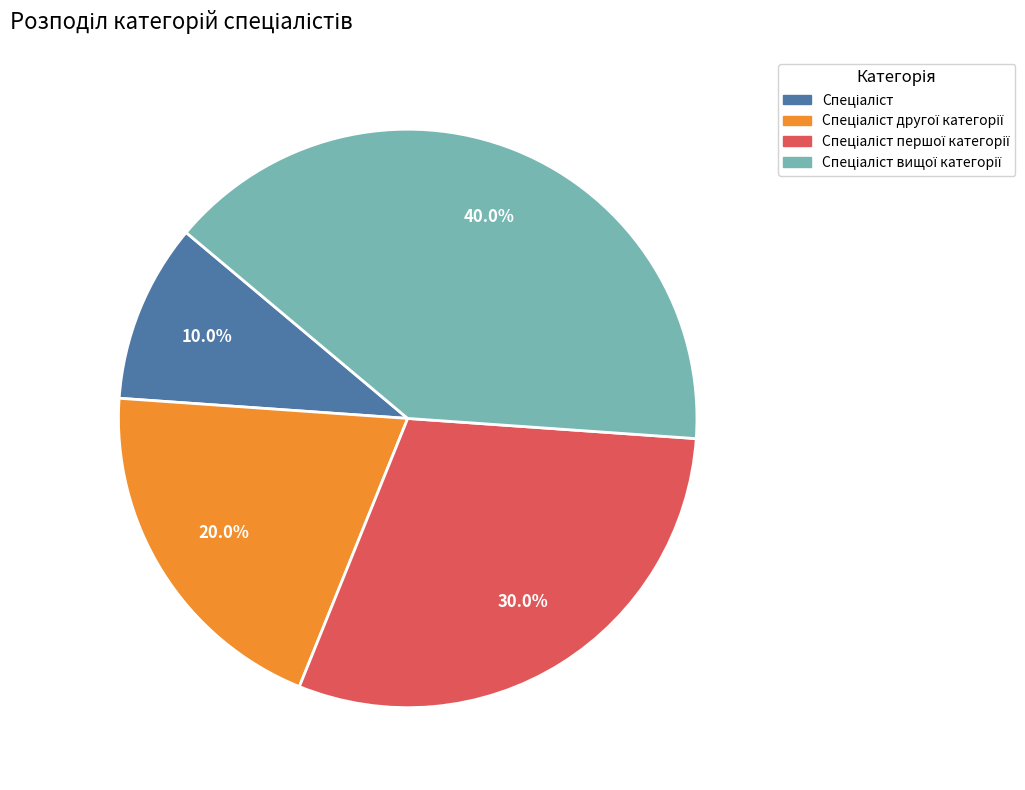

How many slices are in this pie chart?

4